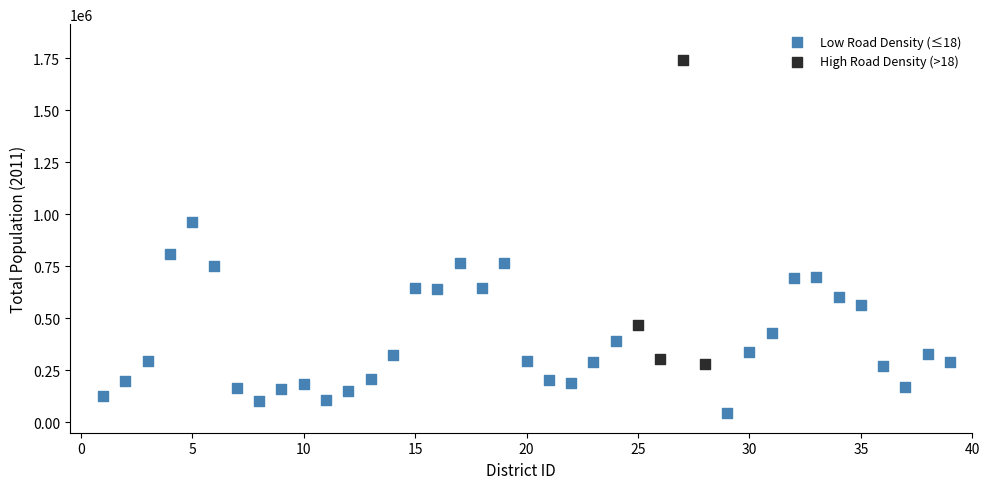

Which series contains the highest Y value?

High Road Density (>18)